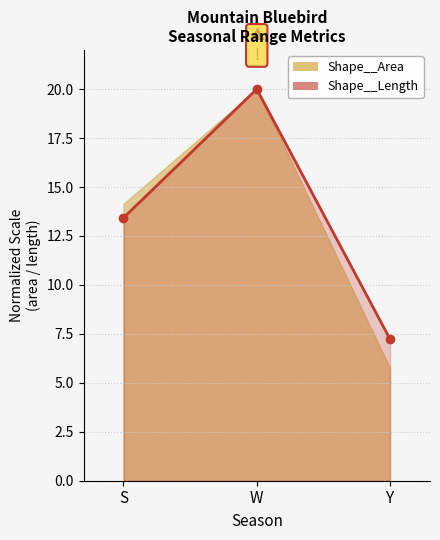

The chart shows a value of 7.2 at Y. True or false?

True